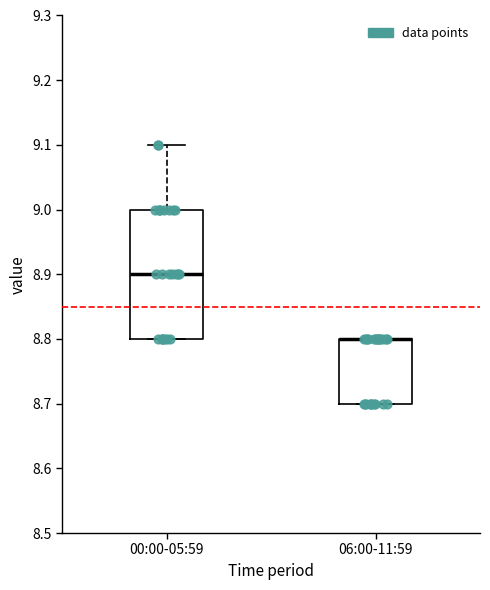

Reading left to right, transcribe this box plot: for each box, give where its median line is, the range the box spans, and where its two whiskers end, as read against the y-axis. The values are not printed on the chart, so give them approximately, as read against the axis.

00:00-05:59: median 8.9, box 8.8 to 9.0, whiskers 8.8 to 9.1
06:00-11:59: median 8.8 (drawn on the box's upper edge), box 8.7 to 8.8, whiskers 8.7 to 8.8